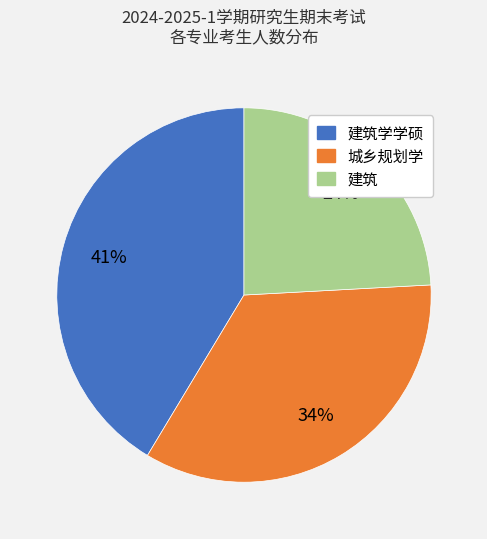

To the nearest percent, what is the difference between the largest and smallest slice percentages?

17%